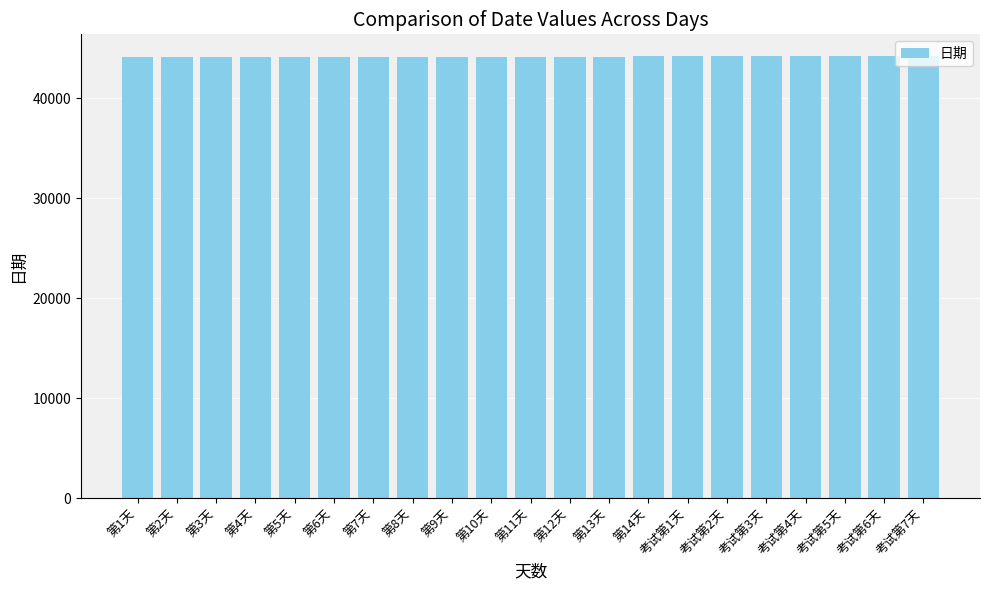

What is the label of the 4th bar from the left?

第4天